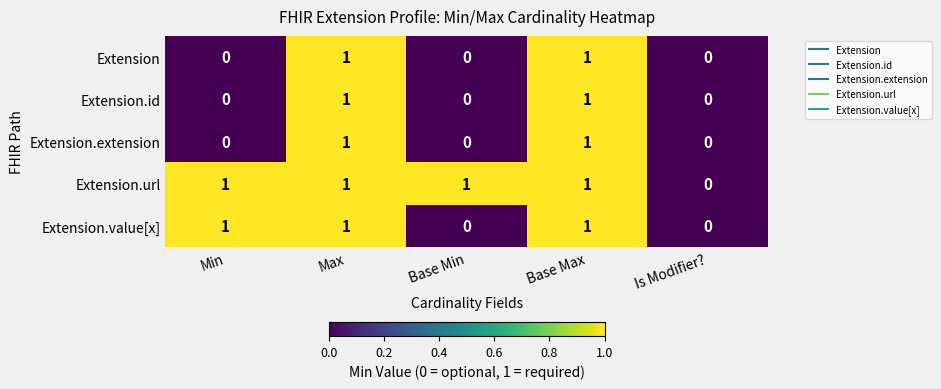

Is the value of Extension at Base Max greater than the value of Extension.value[x] at Is Modifier??

Yes